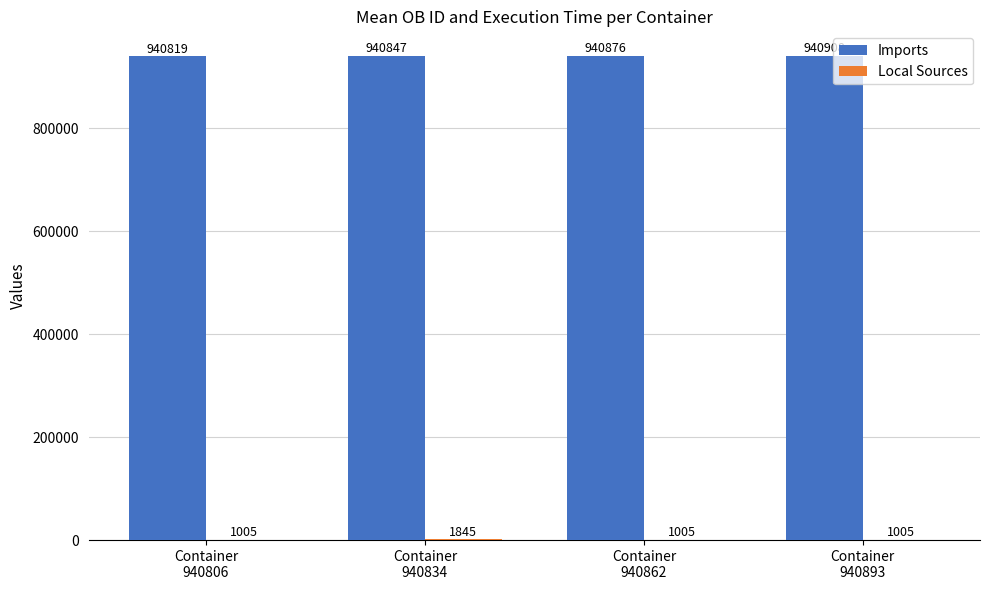

Which series has the largest total across all categories?

Imports